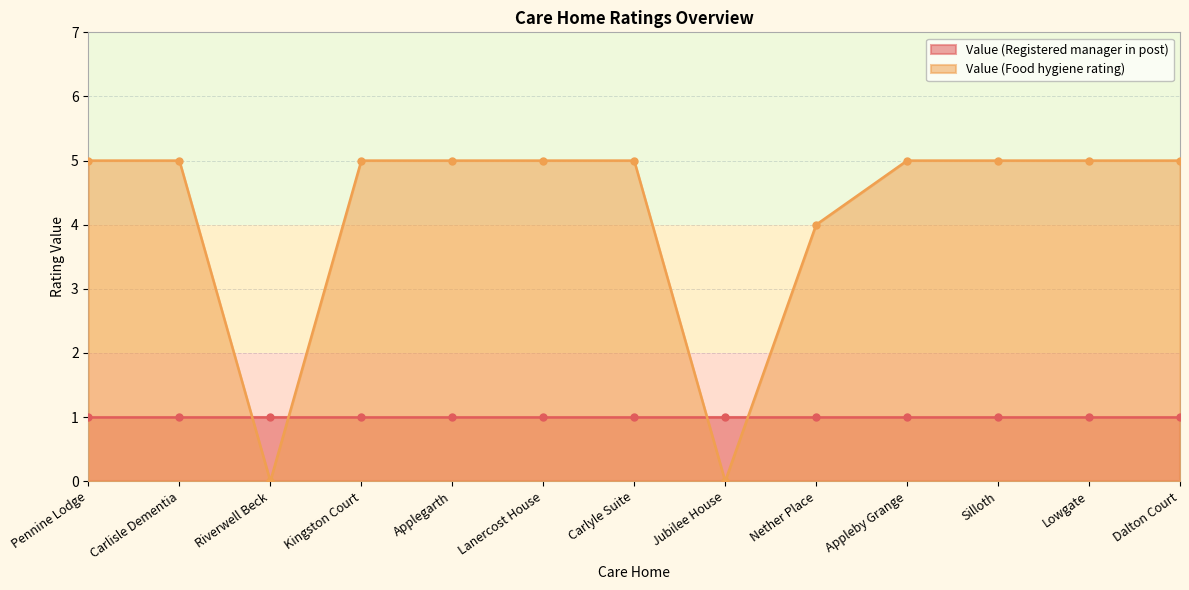

How many points are lower than both their immediate neighbors (excluding endpoints)?

2